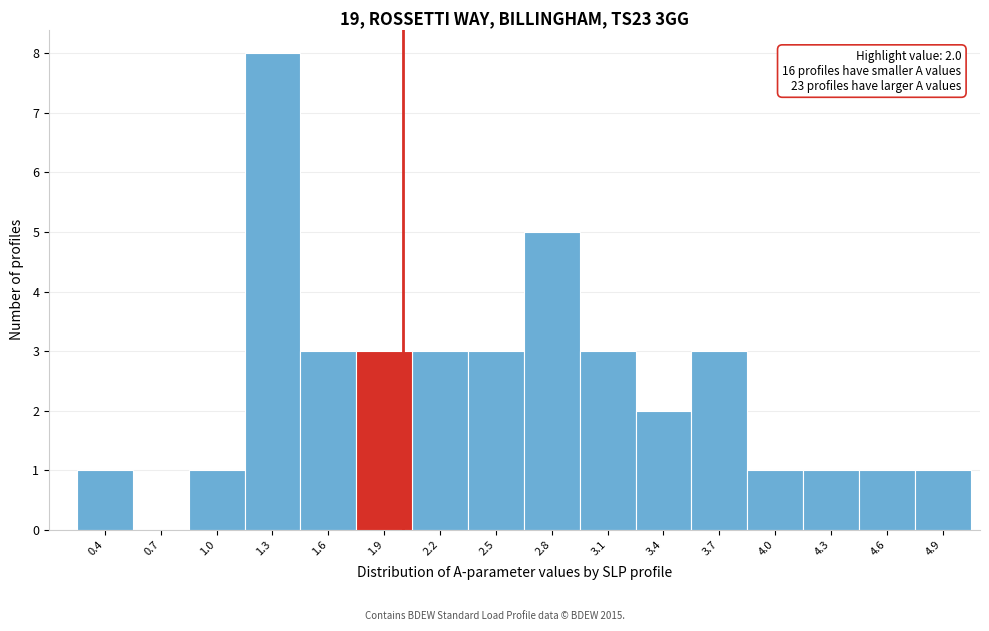

Over which range of the x-axis is the bar tallest?

1.15 to 1.45